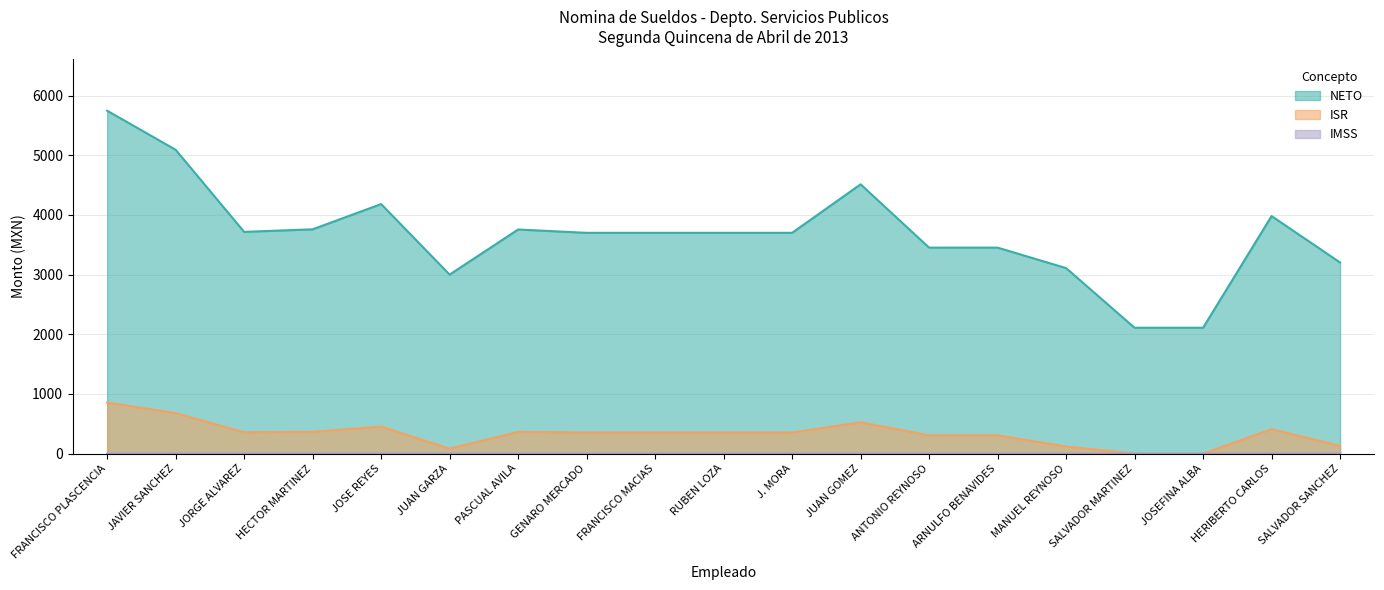

What is the approximate value of ISR at PASCUAL AVILA?

364.0